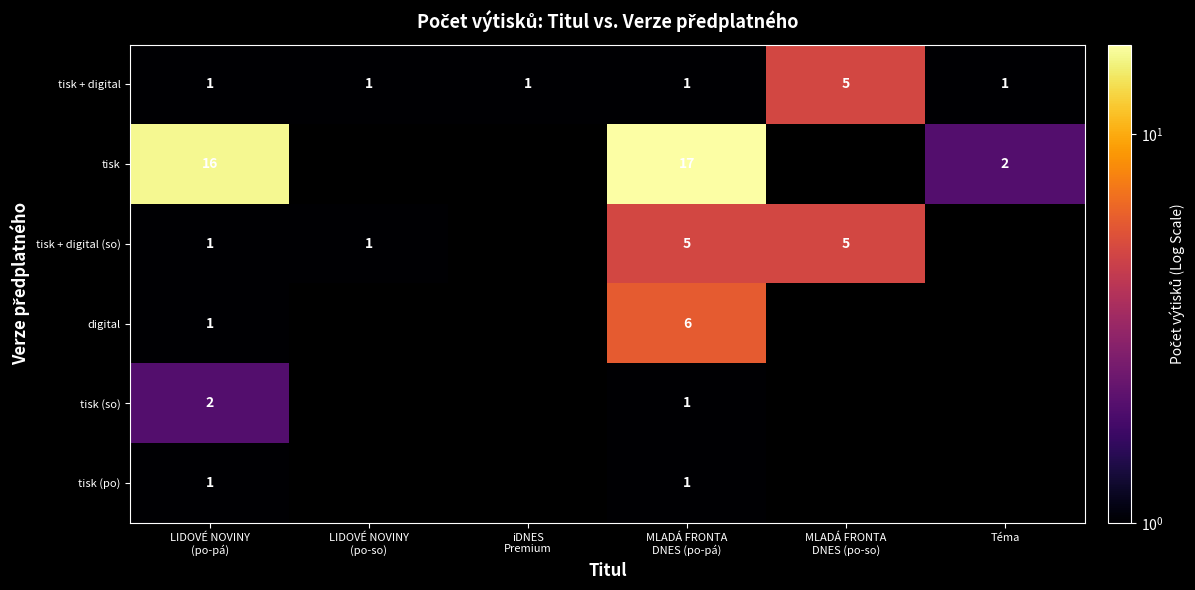

Rank the series at LIDOVÉ NOVINY (po-pá) from lowest to highest value.

tisk + digital, tisk + digital (so), digital, tisk (po), tisk (so), tisk